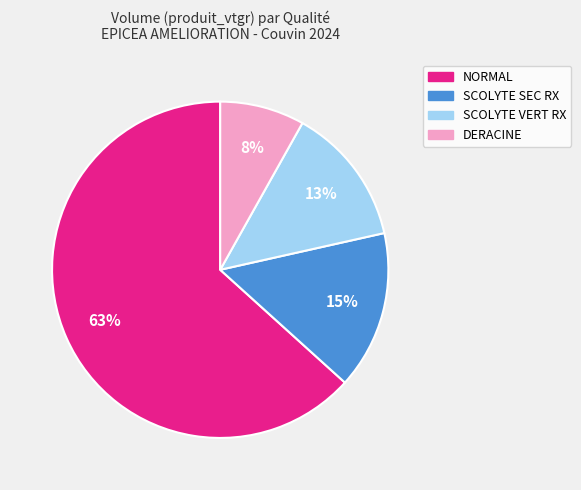

To the nearest percent, what is the average slice percentage?

25%